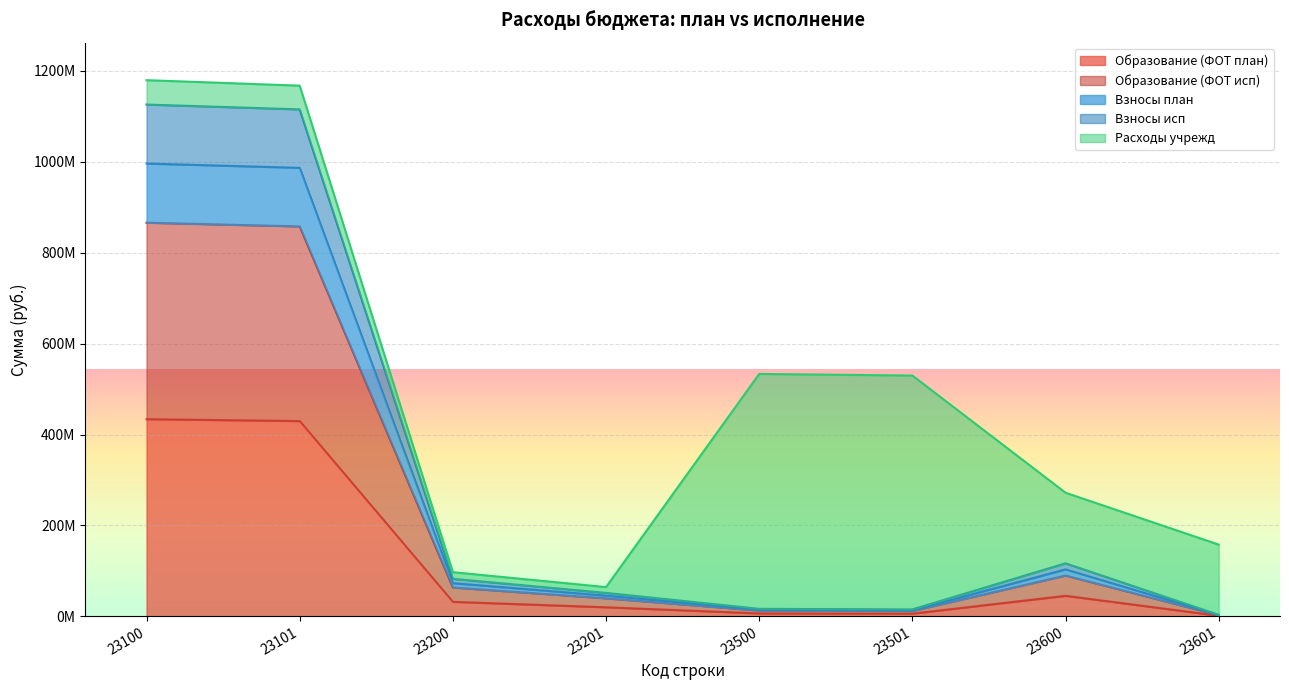

True or false: Образование (ФОТ план) has more than 1 points higher than both neighbors.

False